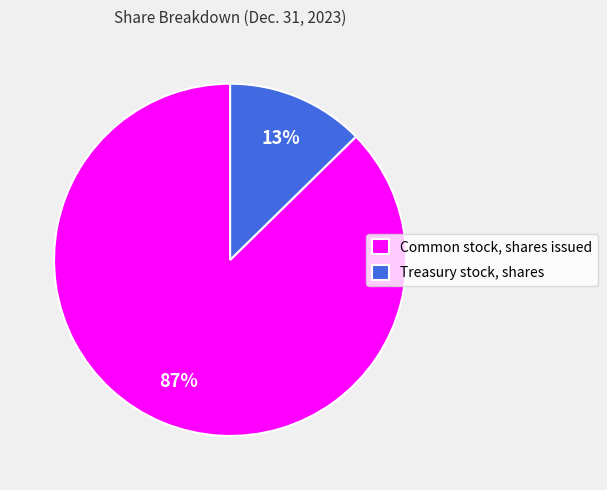

Between Treasury stock, shares and Common stock, shares issued, which is larger?

Common stock, shares issued